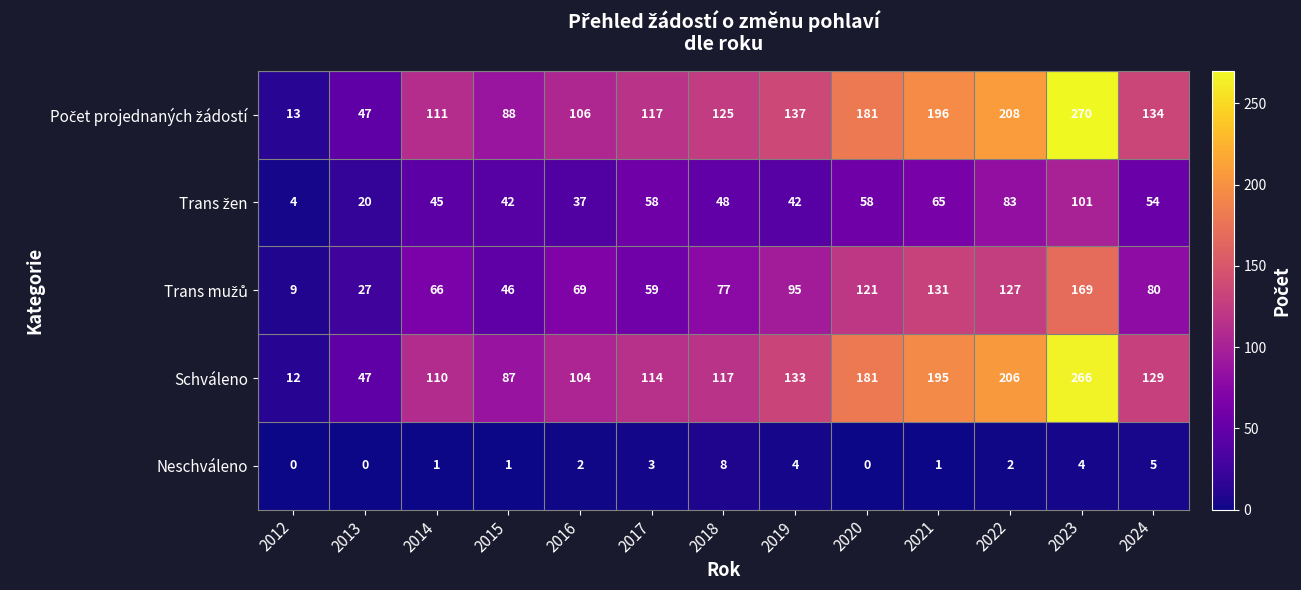

What is the sum of the Schváleno values at 2016 and 2012?

116